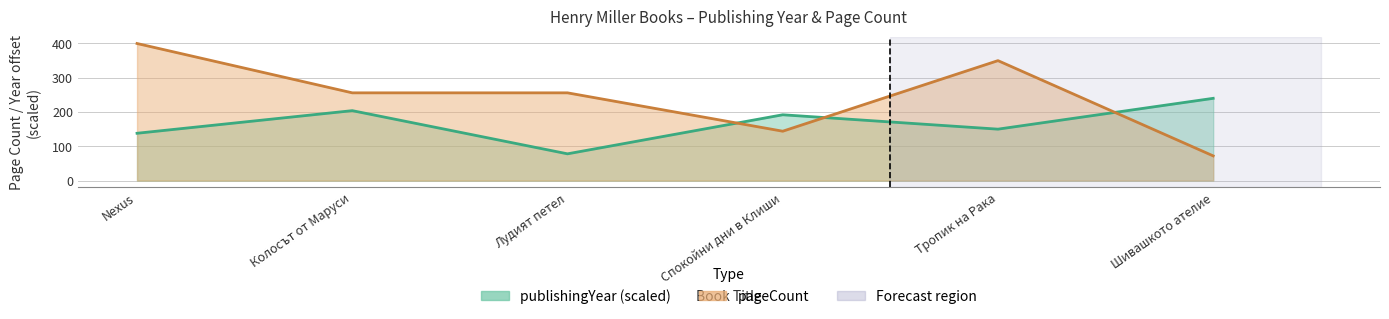

List the series in order of their overall mean, highest first.

pageCount, publishingYear